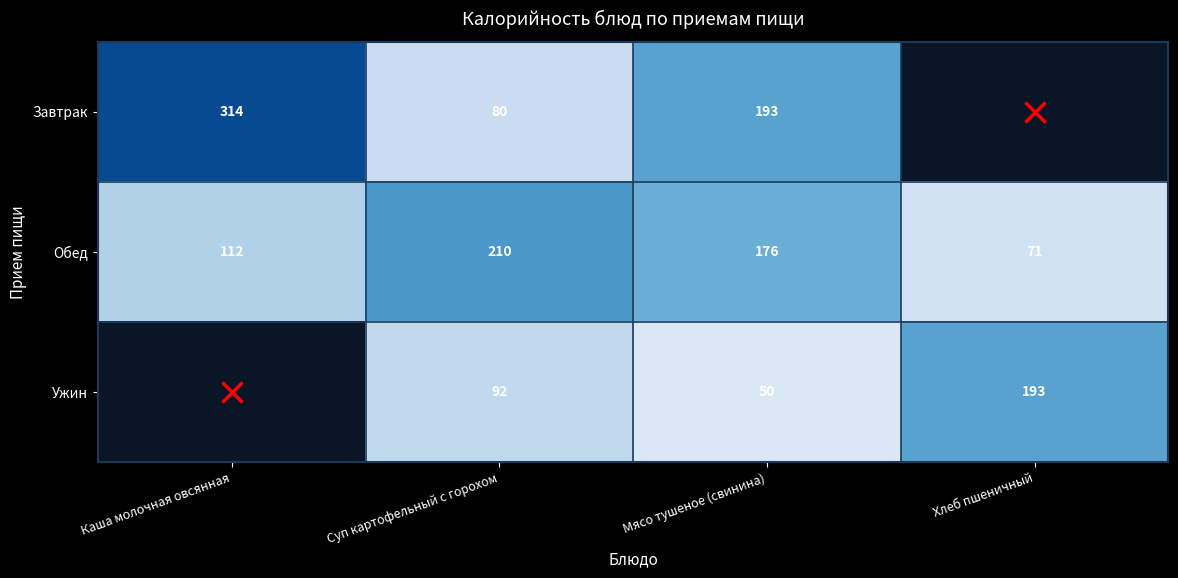

What is the spread (max minus min) of values at Суп картофельный с горохом?

130